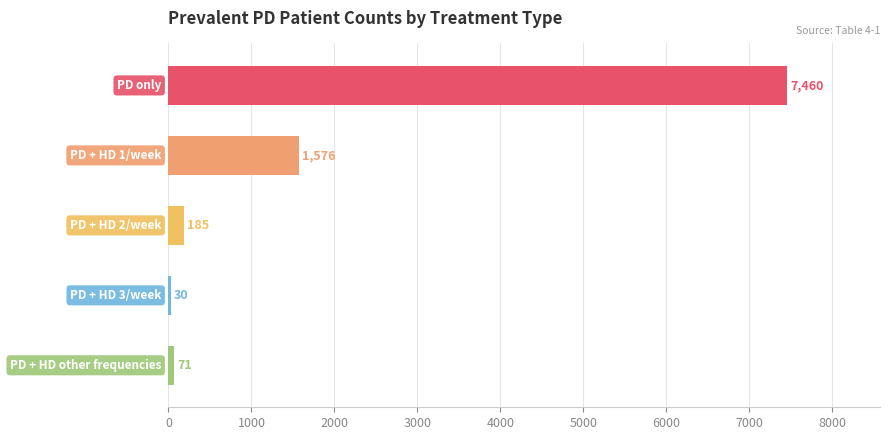

What is the difference between the maximum and second lowest values?

7389